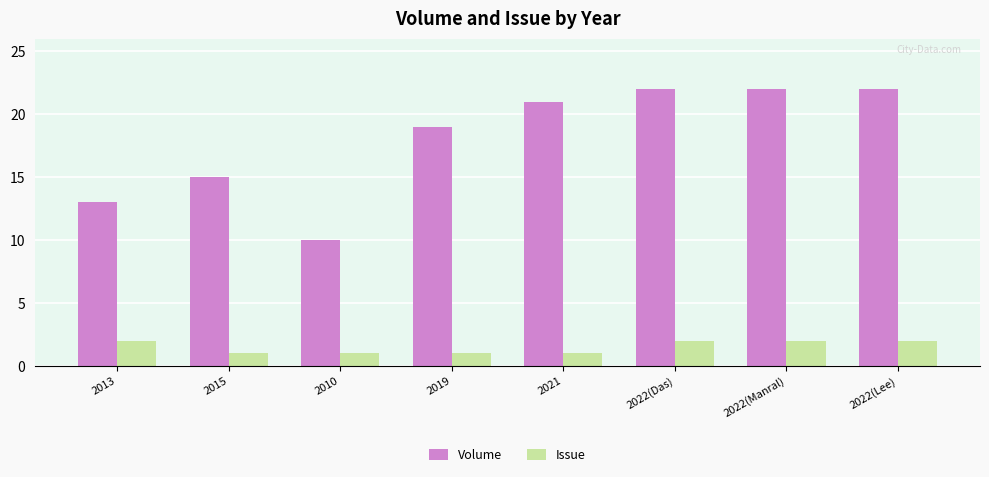

At which label does Volume reach its minimum?

2010